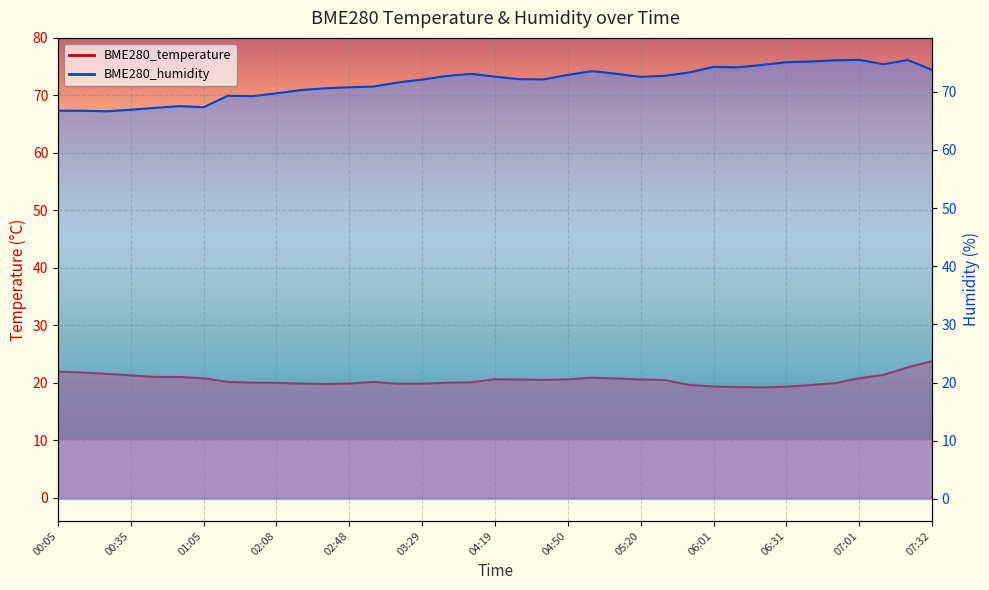

Which series has the largest total across all categories?

BME280_humidity